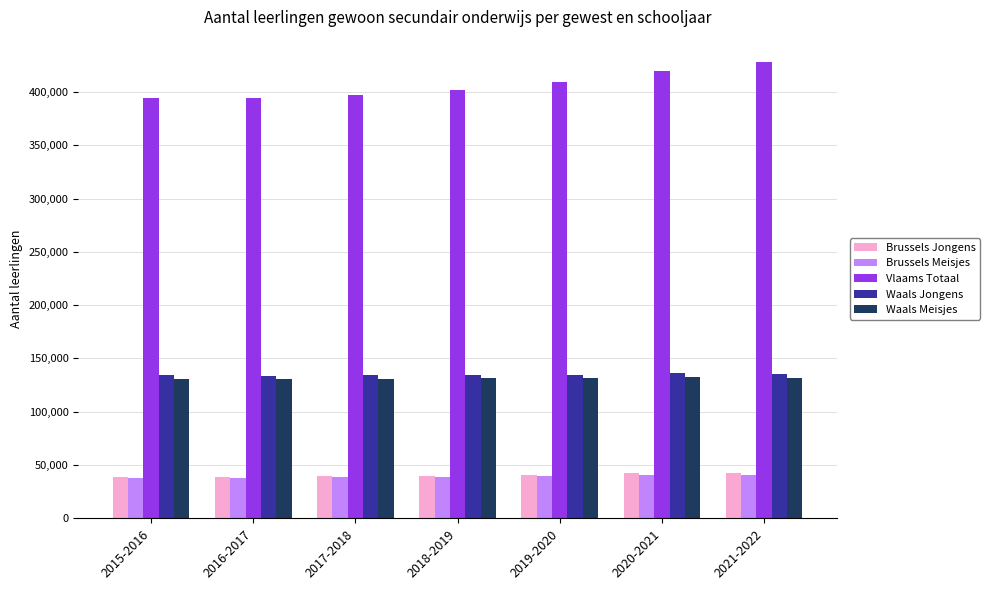

What are all the series names shown in the legend?

Brussels Jongens, Brussels Meisjes, Vlaams Totaal, Waals Jongens, Waals Meisjes